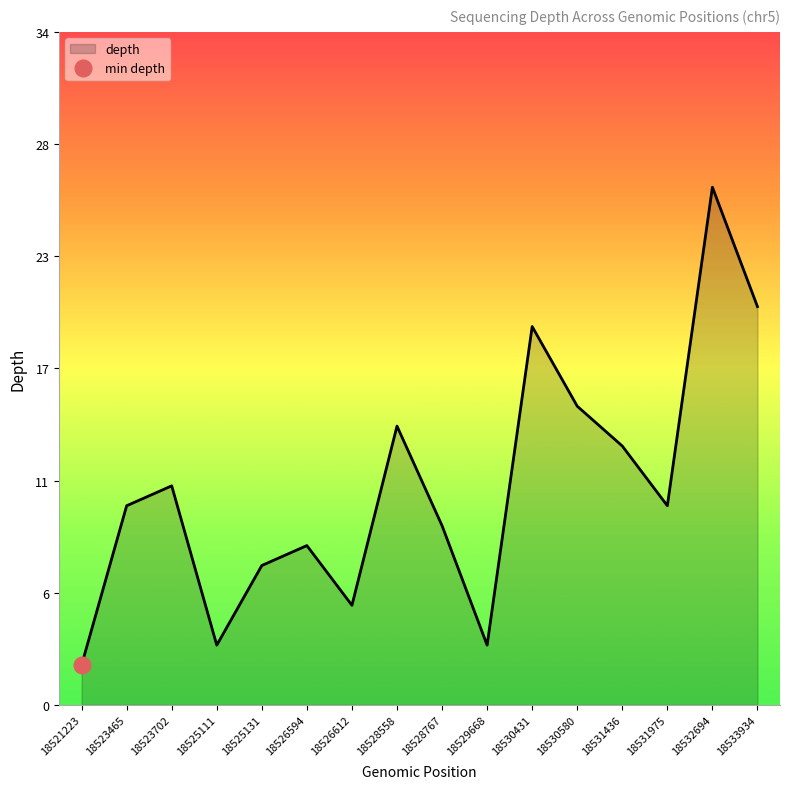

Approximately how many times larger is the value at 18531436 compared to 18526594?

1.6